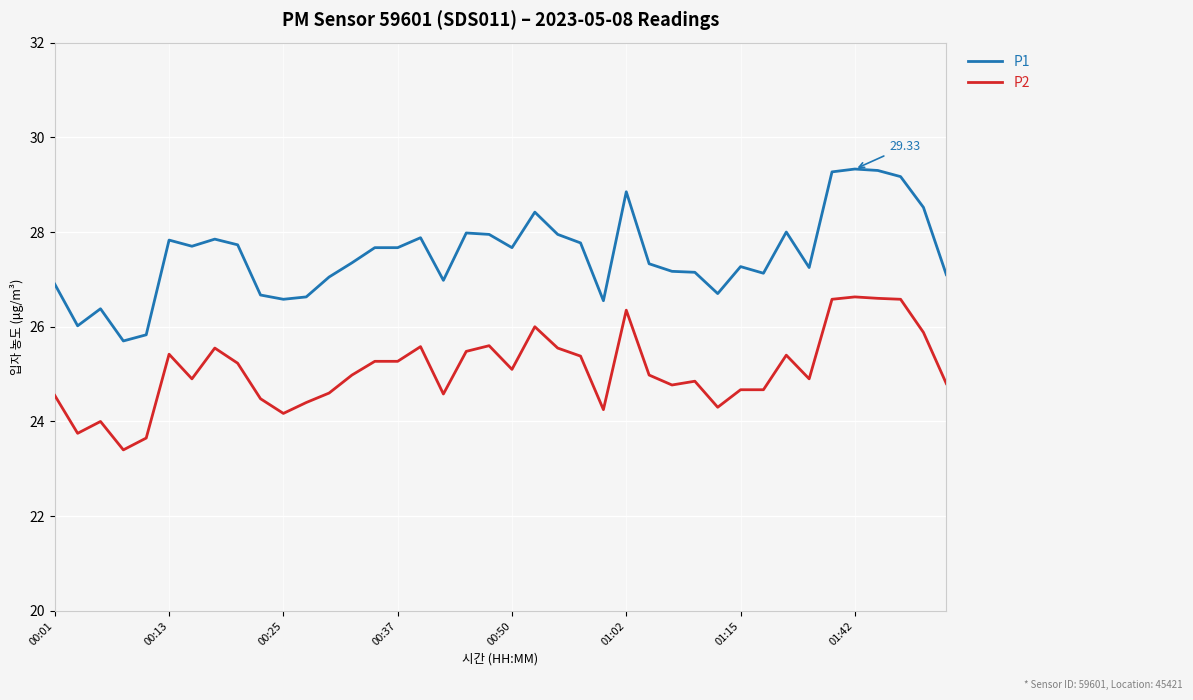

True or false: P2 and P1 cross at least once.

False